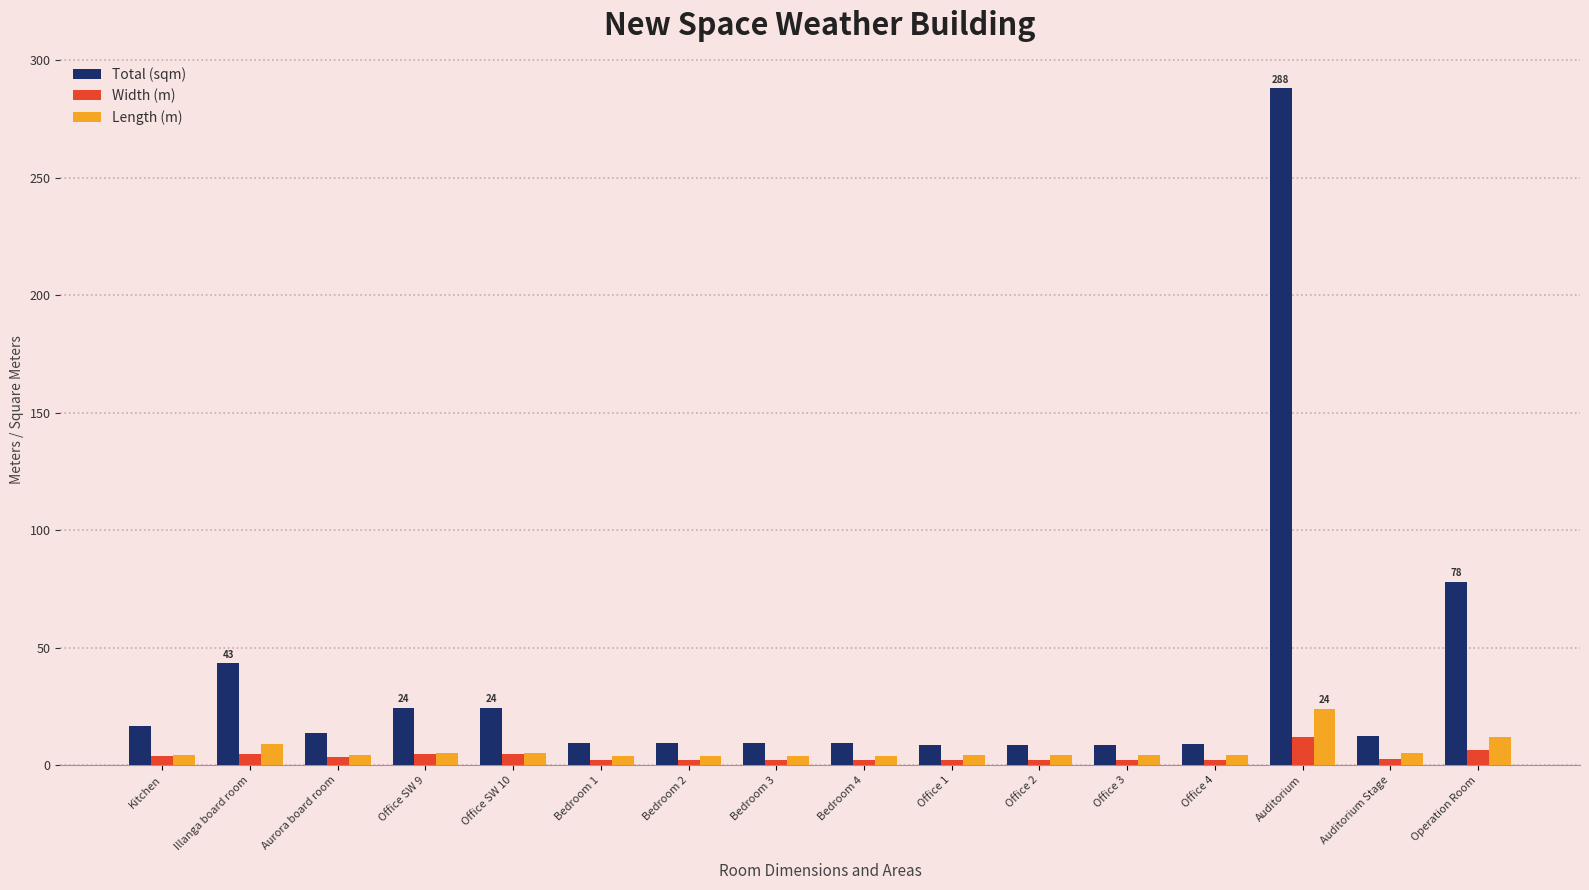

Is it true that Width (m) equals 2.3 at Bedroom 2?

True